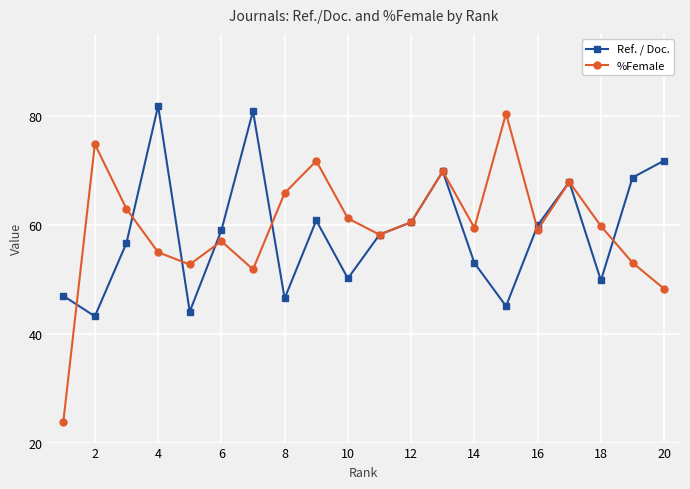

Which series has the widest spread of values?

%Female